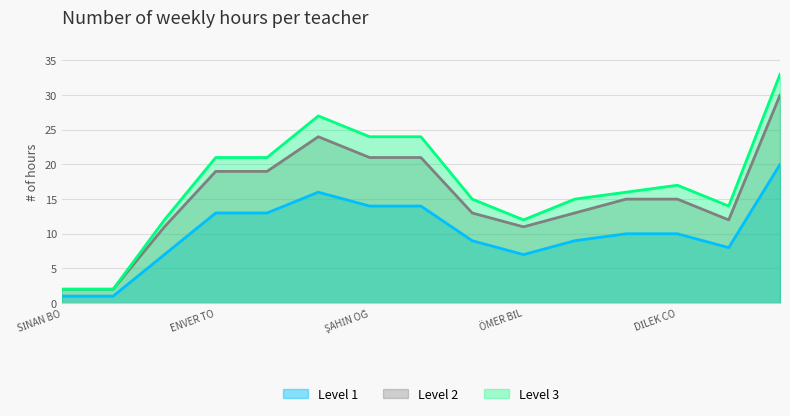

Which series has the widest spread of values?

Level 3